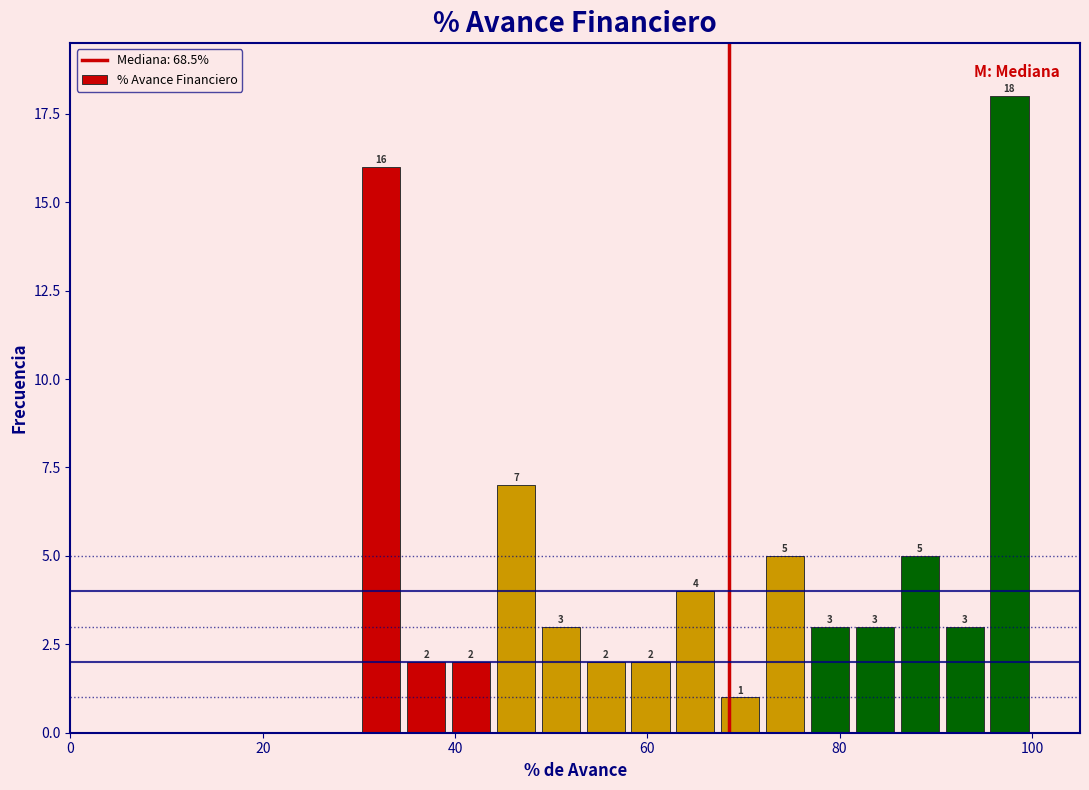

Read against the x-axis, roughly where is the centre of the tallest bar?

98